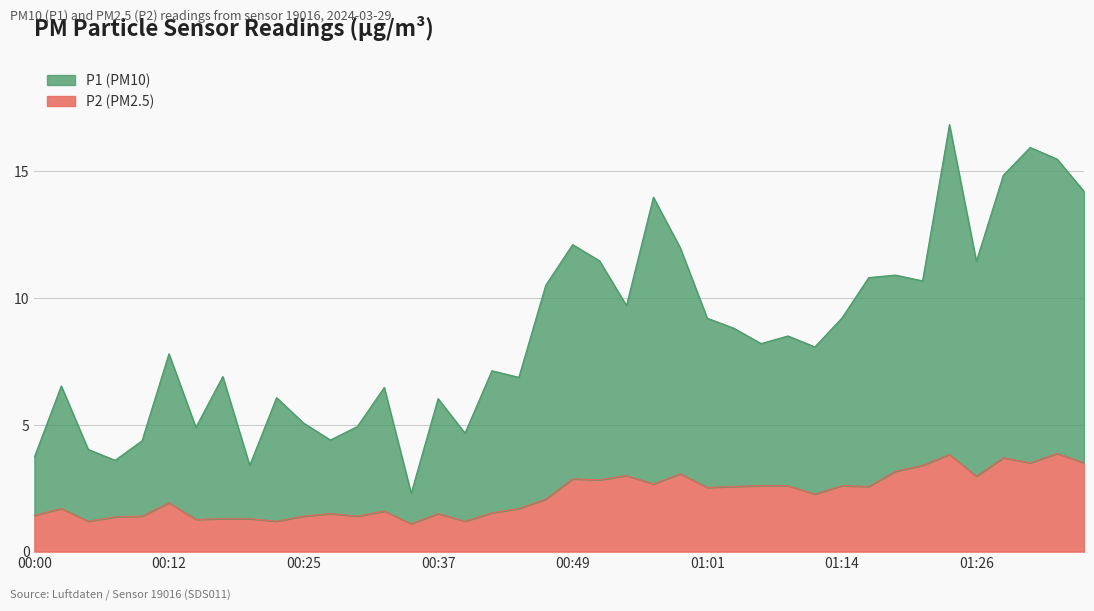

At which category does P1 reach its first local peak?

00:03